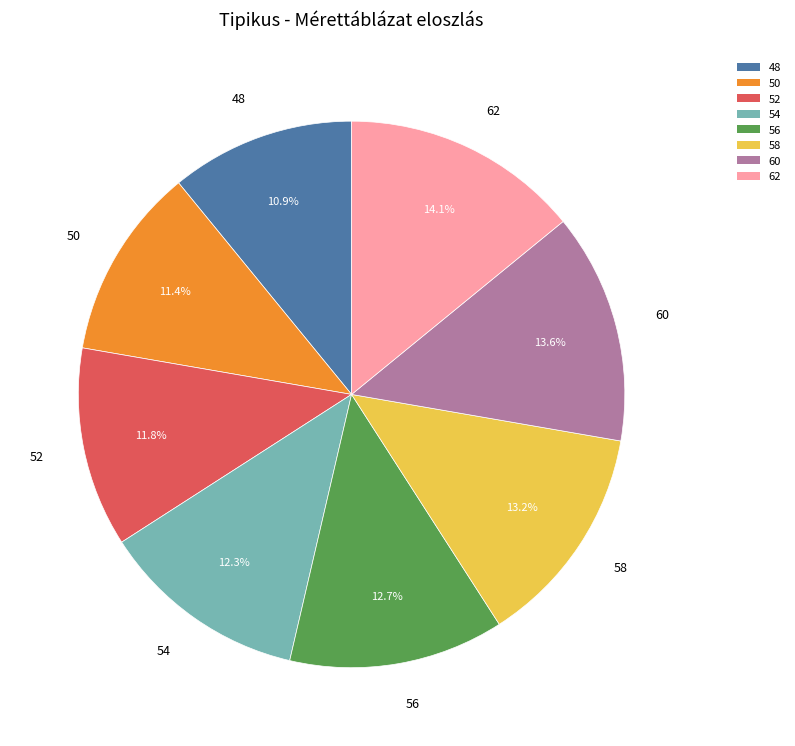

Count the number of slices in the pie.

8